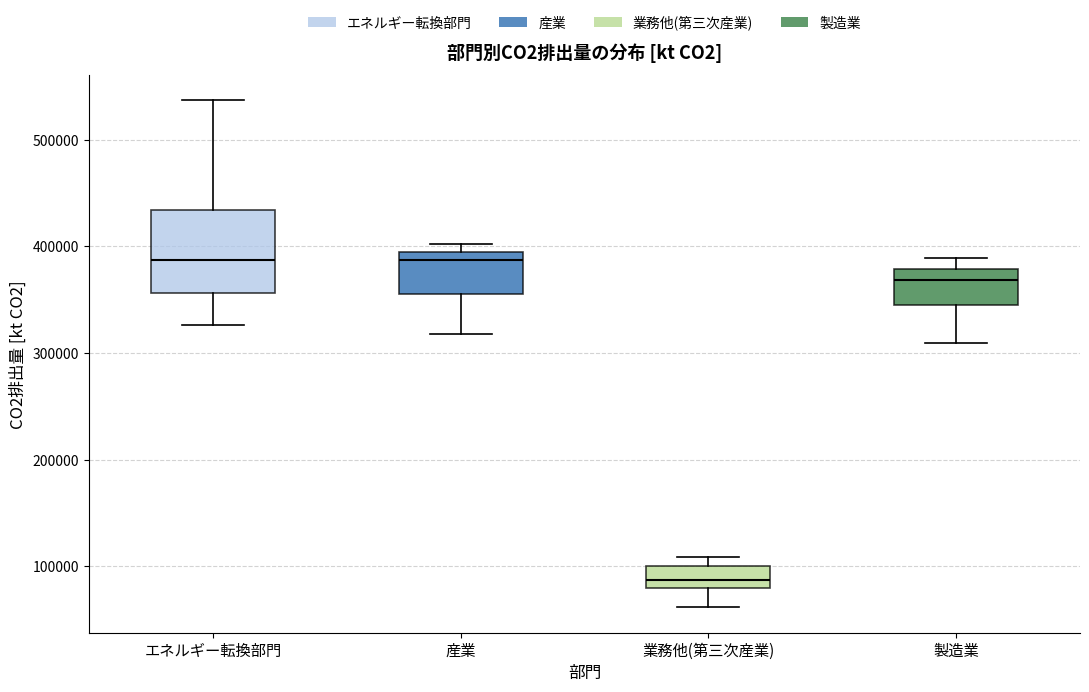

Reading left to right, transcribe this box plot: for each box, give where its median line is, the range the box spans, and where its two whiskers end, as read against the y-axis. The values are not printed on the chart, so give them approximately, as read against the axis.

エネルギー転換部門: median 390000, box 360000 to 430000, whiskers 330000 to 540000
産業: median 390000 (just below the box's upper edge), box 360000 to 390000, whiskers 320000 to 400000
業務他(第三次産業): median 90000, box 80000 to 100000, whiskers 60000 to 110000
製造業: median 370000, box 340000 to 380000, whiskers 310000 to 390000